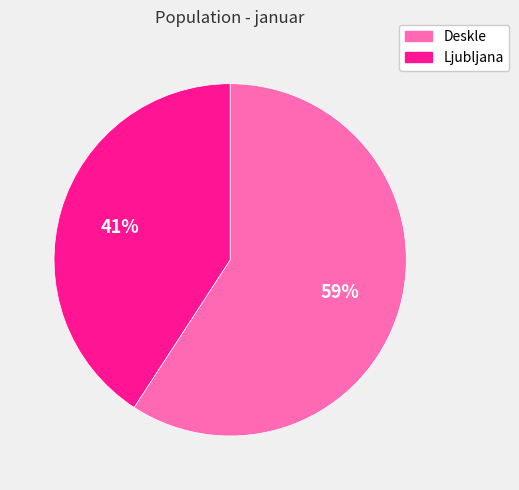

Which category has the biggest portion of the pie?

Deskle